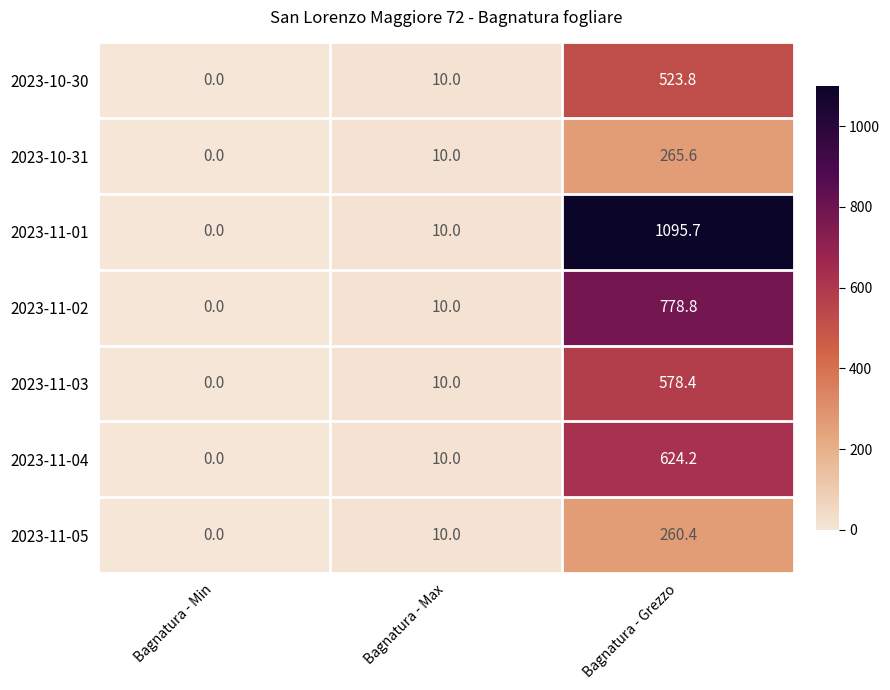

What is the sum of all 2023-10-31 values?

275.6